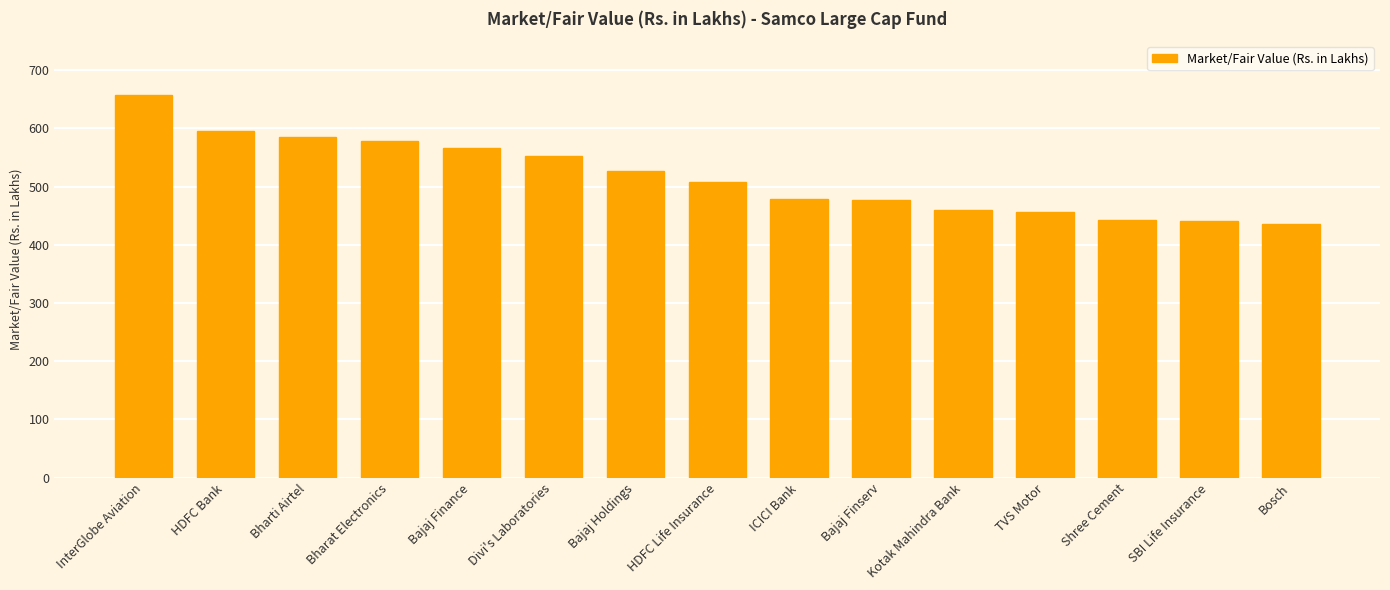

At which label does the data first exceed 508?

InterGlobe Aviation